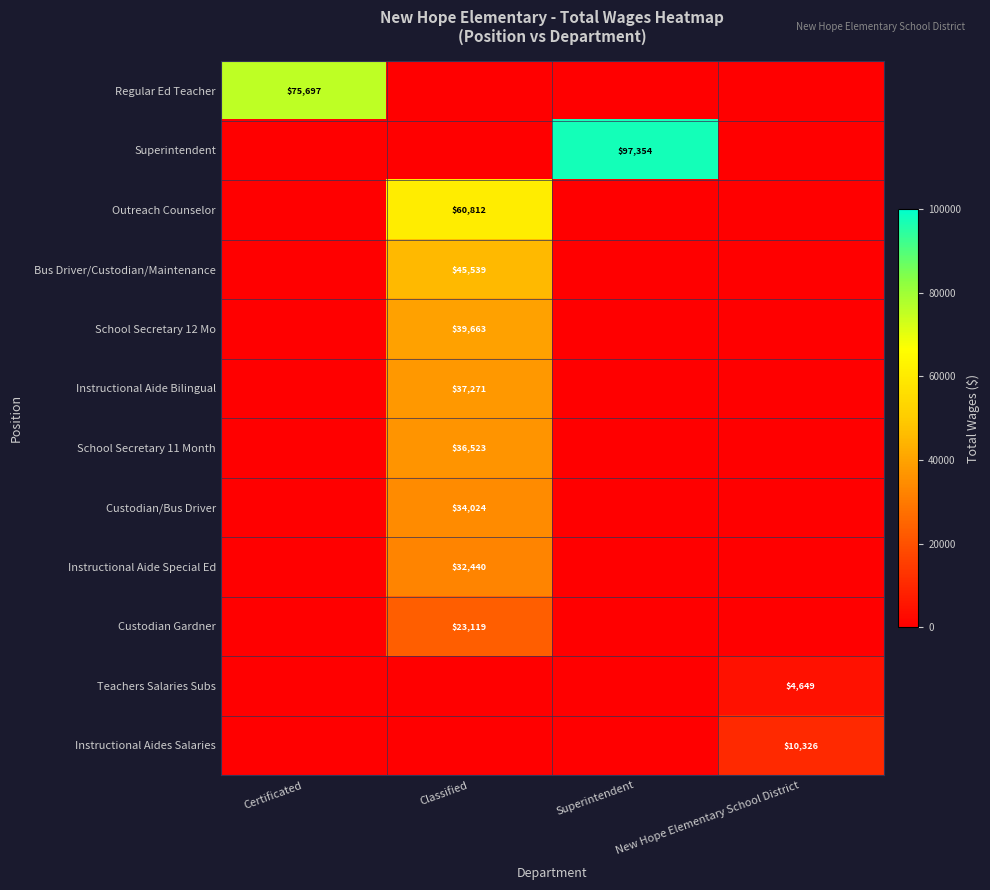

True or false: School Secretary 11 Month has a value of 54173 at Classified.

False